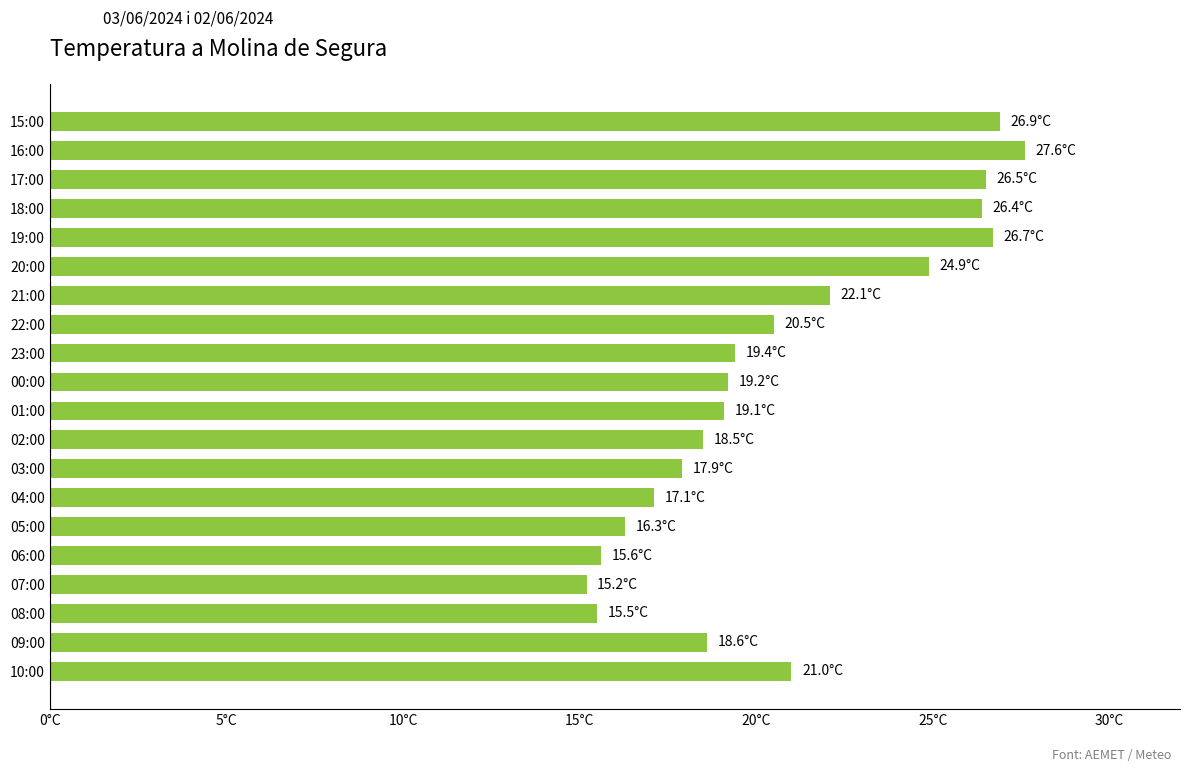

What is the minimum value shown in the chart?

15.2